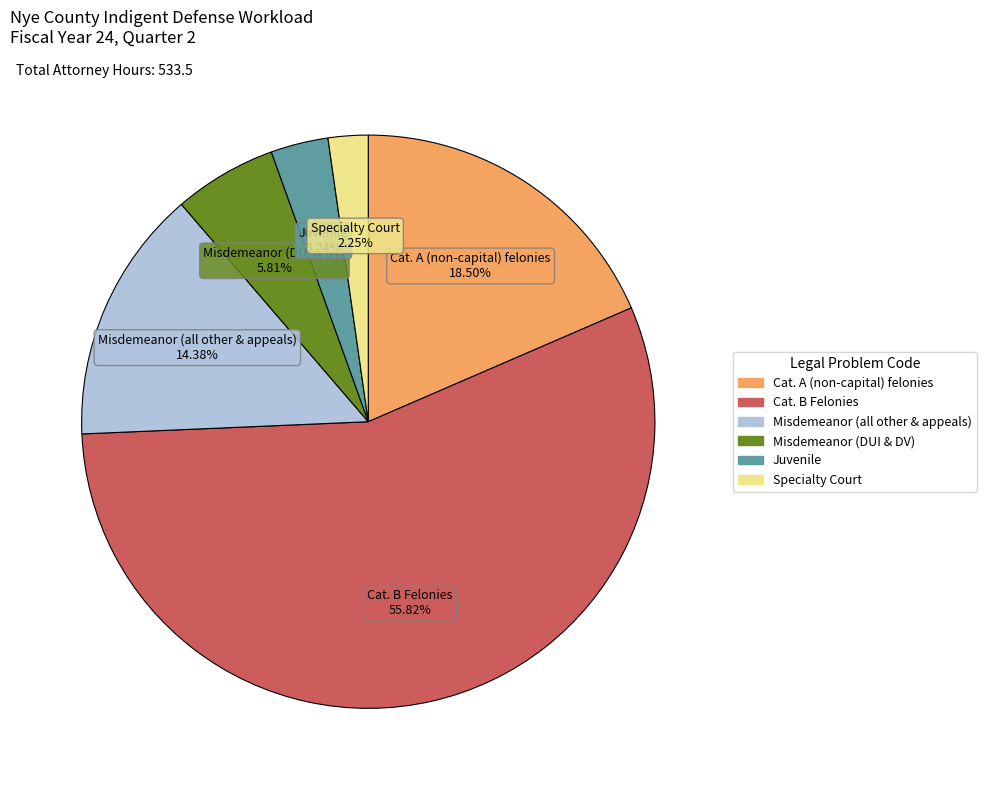

Which slice represents more than half of the pie?

Cat. B Felonies